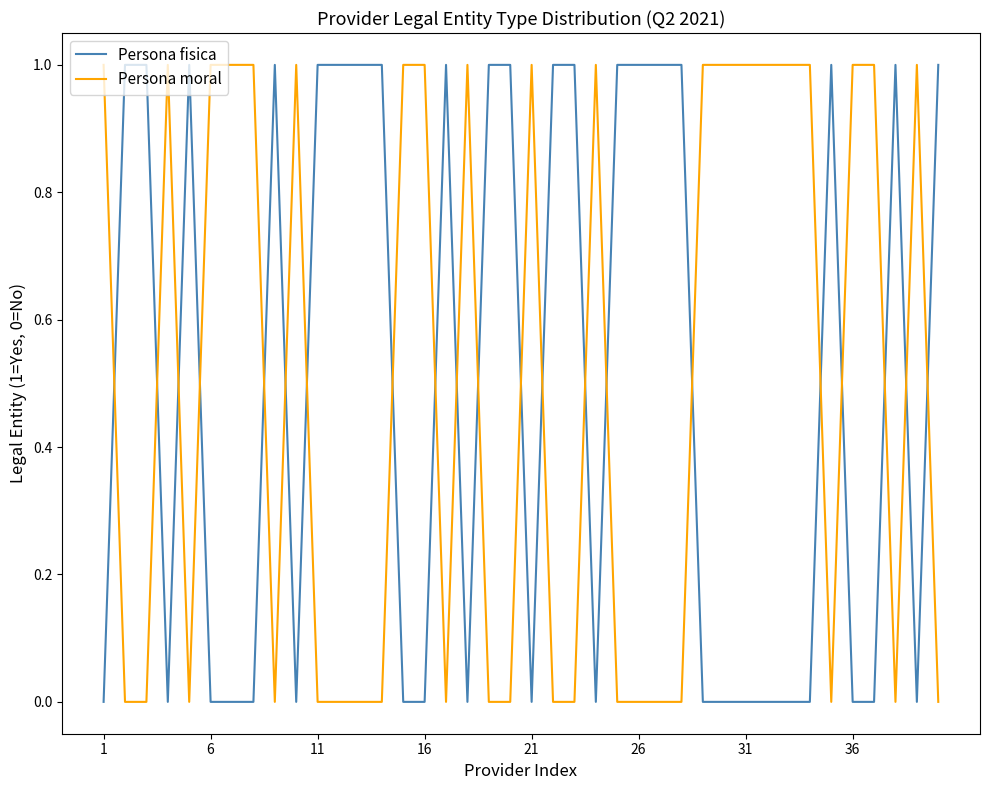

After their last crossing, which series has the higher values: Persona fisica or Persona moral?

Persona fisica